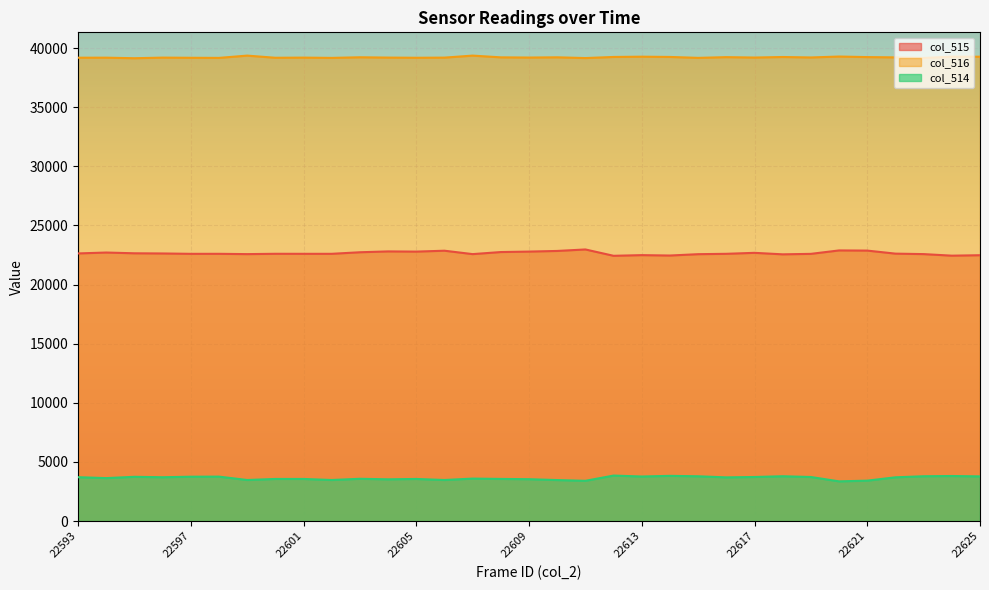

What is the maximum value shown in the chart?

39365